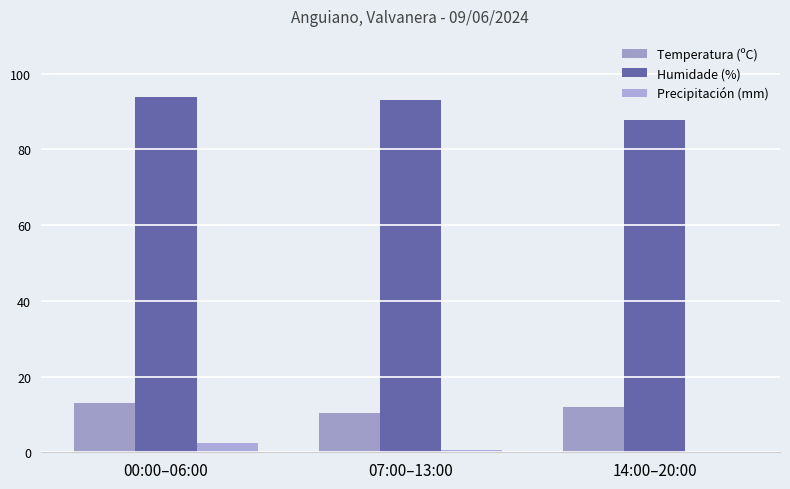

Reading left to right, what are all the values shown in this chart?

Temperatura (ºC): 12.9	10.5	11.9
Humidade (%): 93.8	93.0	87.9
Precipitación (mm): 2.4	0.6	0.0